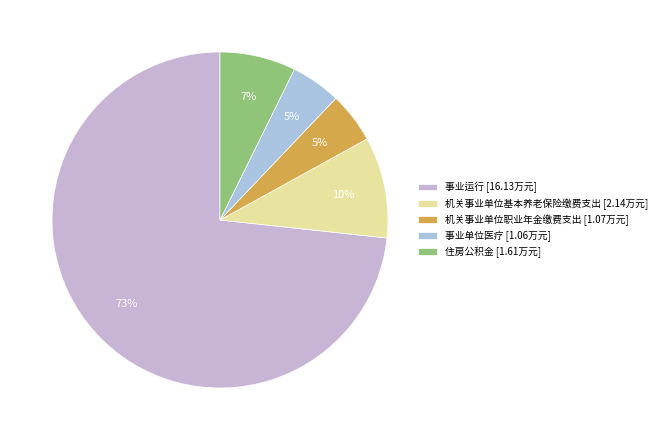

How many segments does this pie chart have?

5